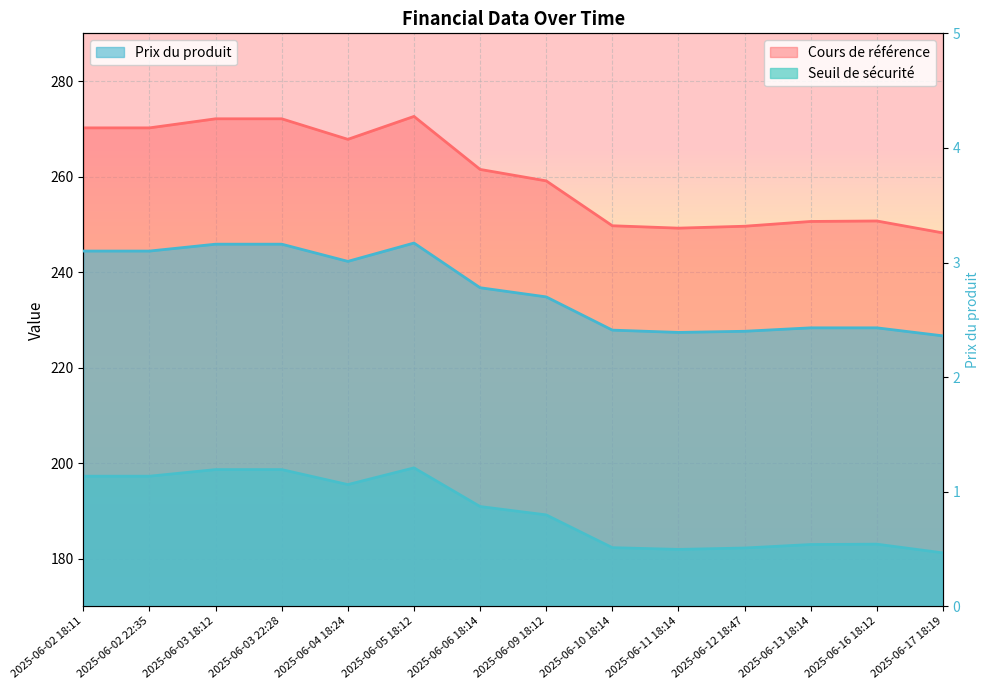

Where is Prix du produit nearest to the value 2?

2025-06-17 18:19